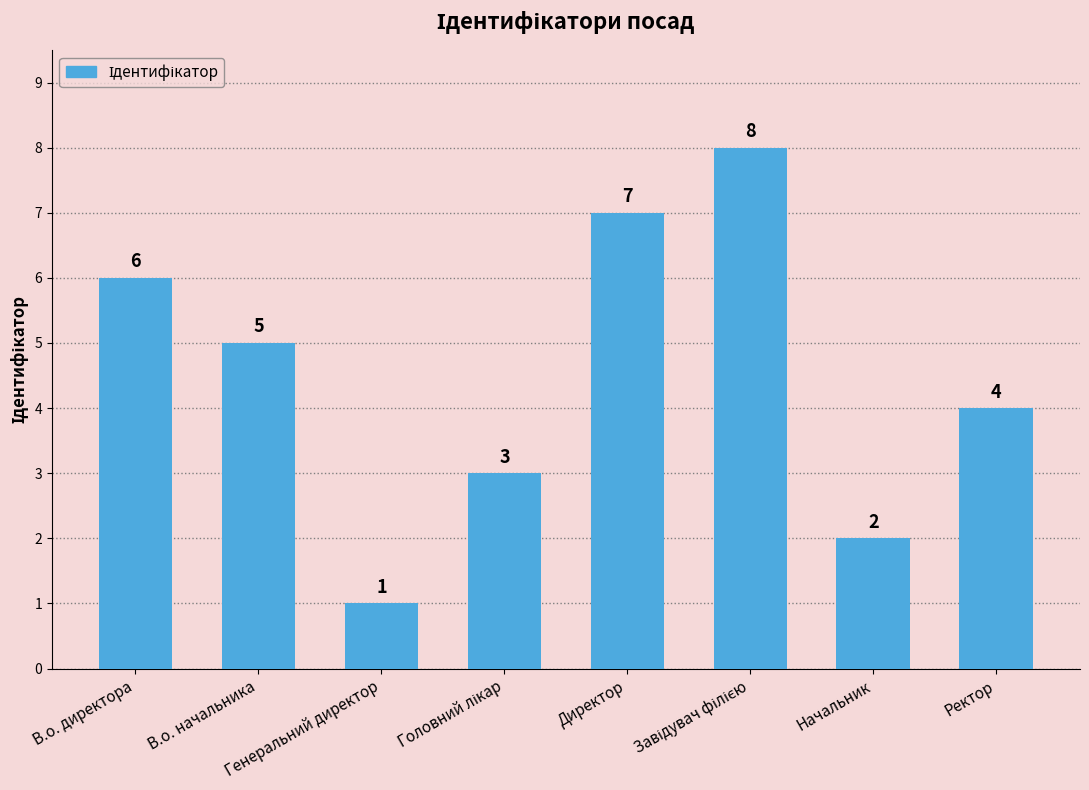

What is the greatest value displayed?

8